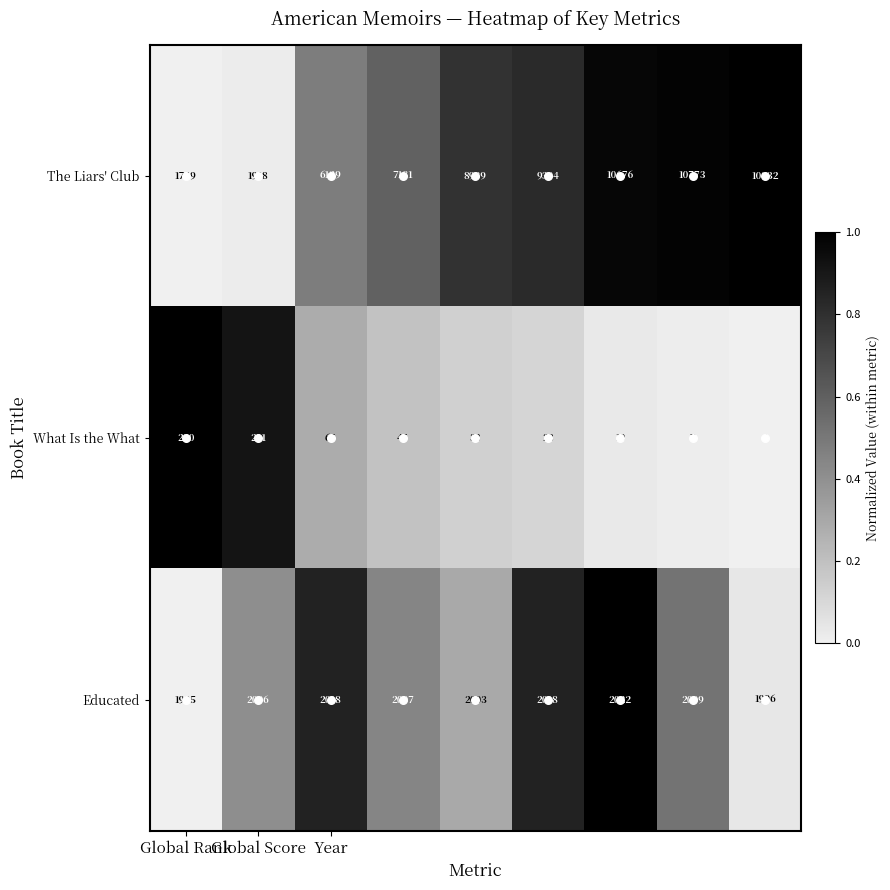

Rank the series by their maximum value, from lowest to highest.

What Is the What, Educated, The Liars' Club